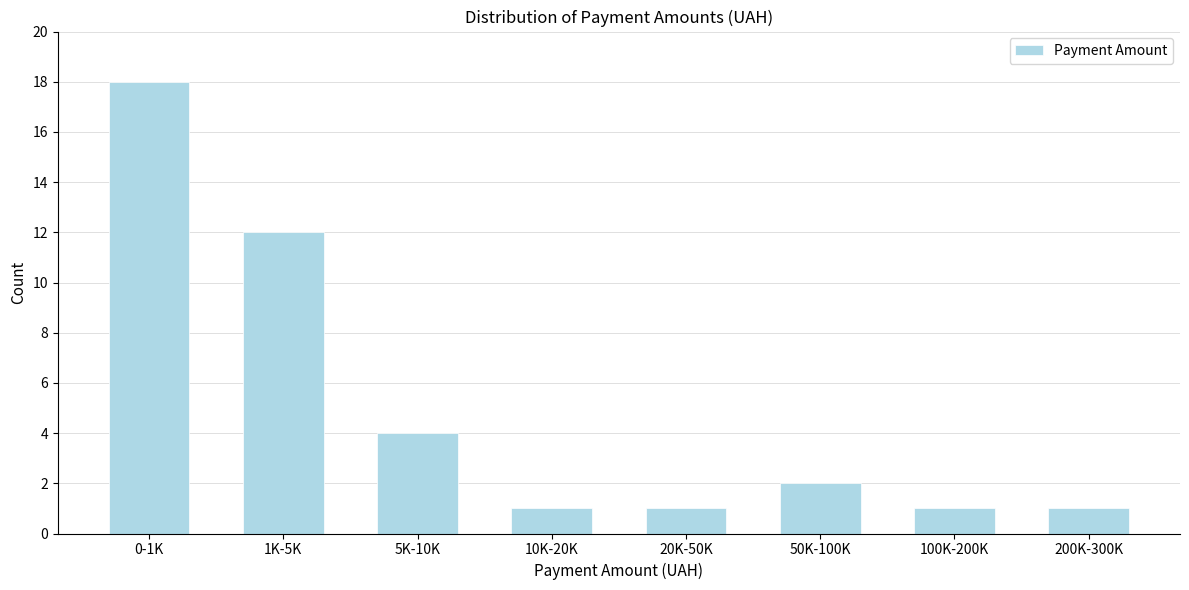

Reading left to right, what are all the values shown in this chart?

18	12	4	1	1	2	1	1